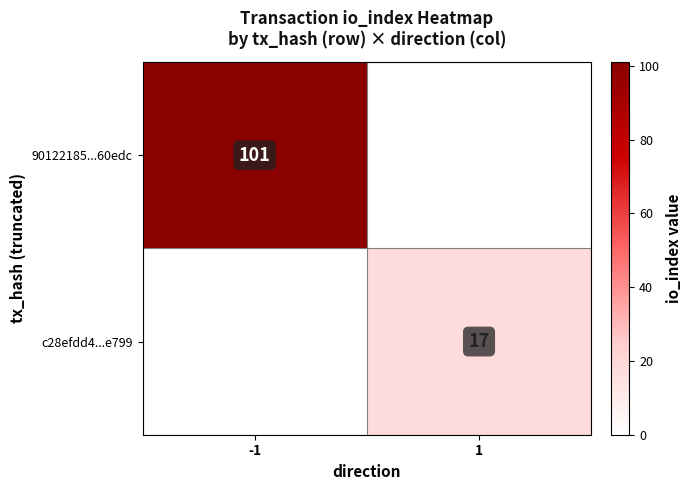

True or false: c28efdd4...e799 has a value of 17 at 1.

True